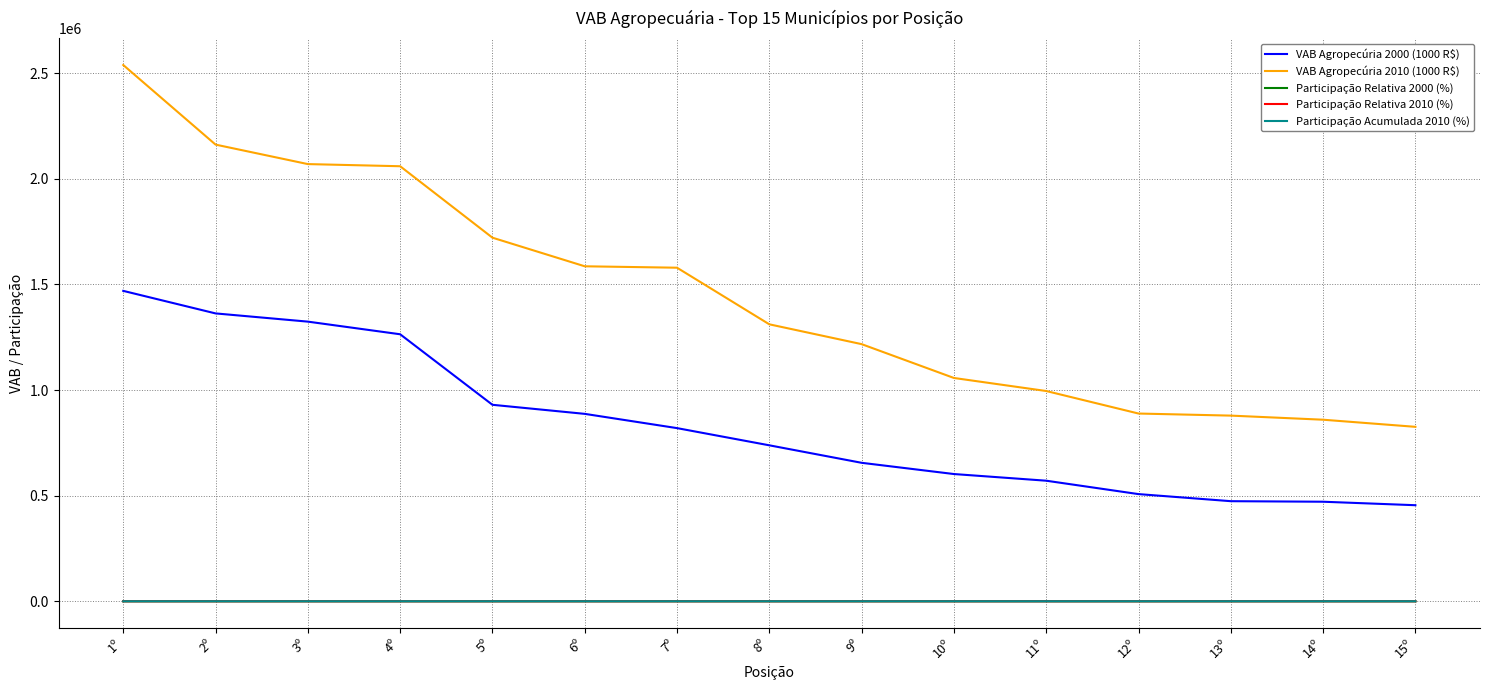

What position from the right is 5º?

11